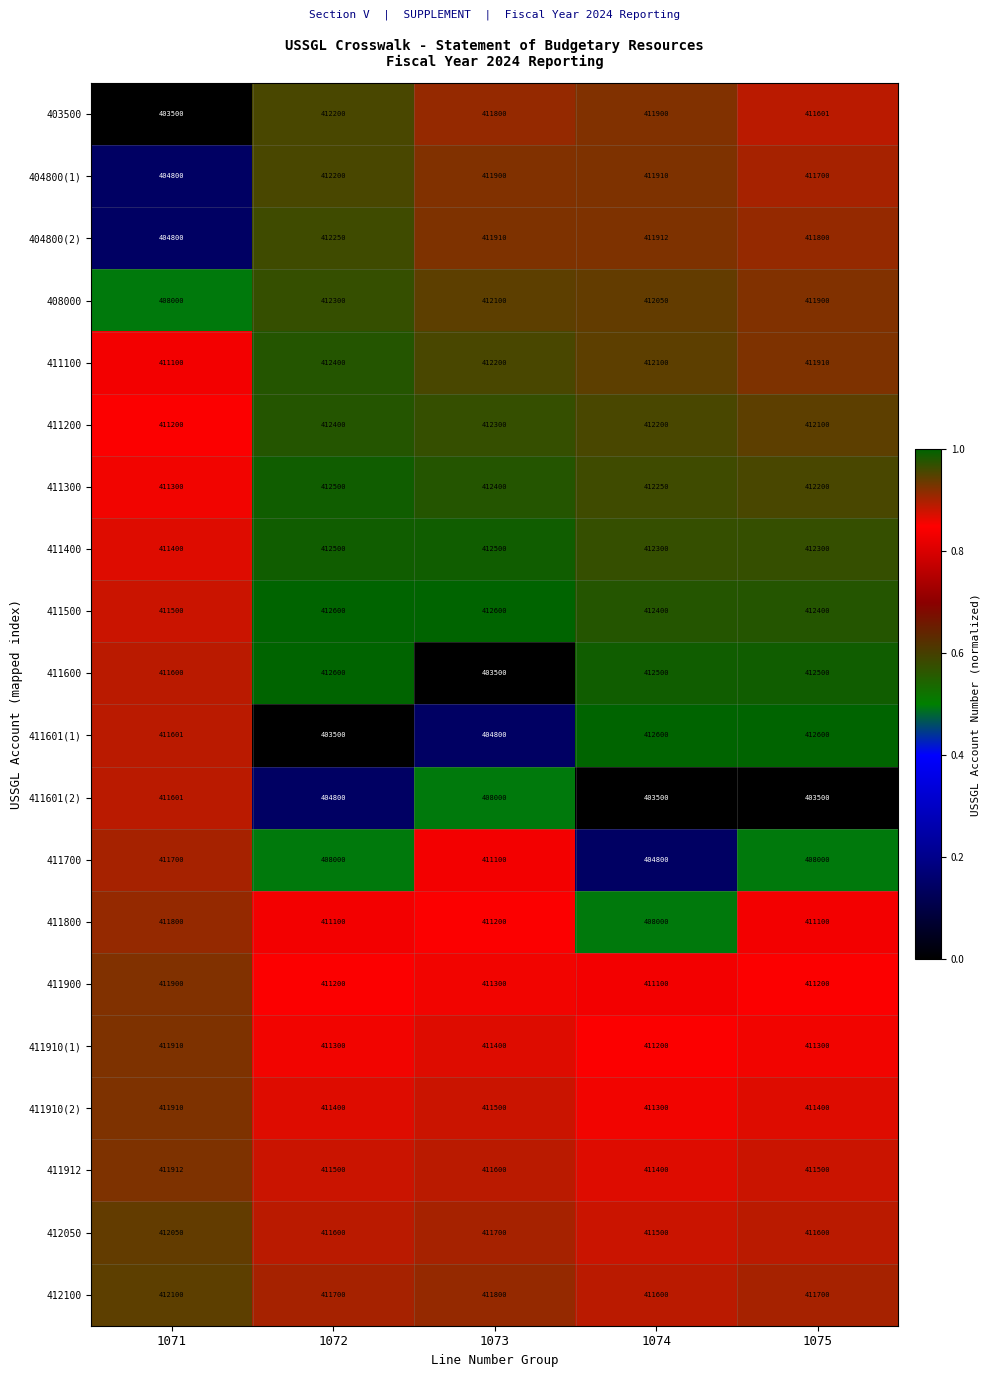

What is the spread (max minus min) of values at 1073?

9100